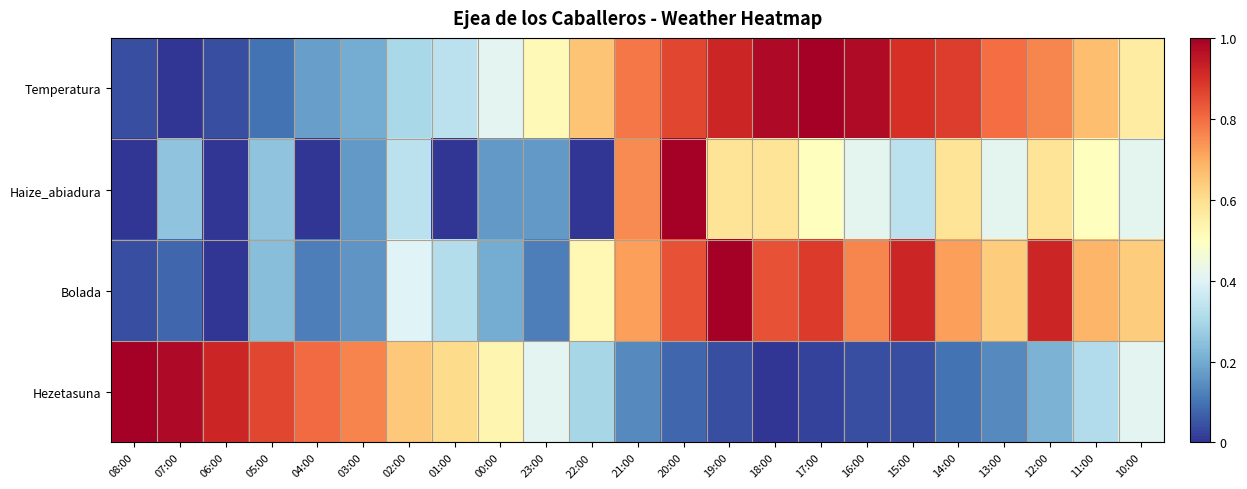

What value does the Bolada series have at 17:00?

0.9